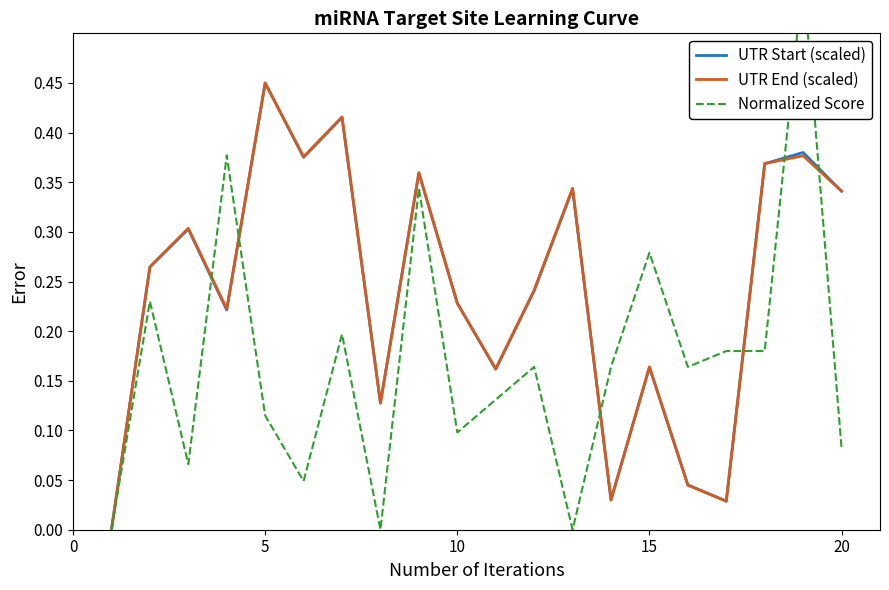

Read the Normalized Score value at 10.

0.1